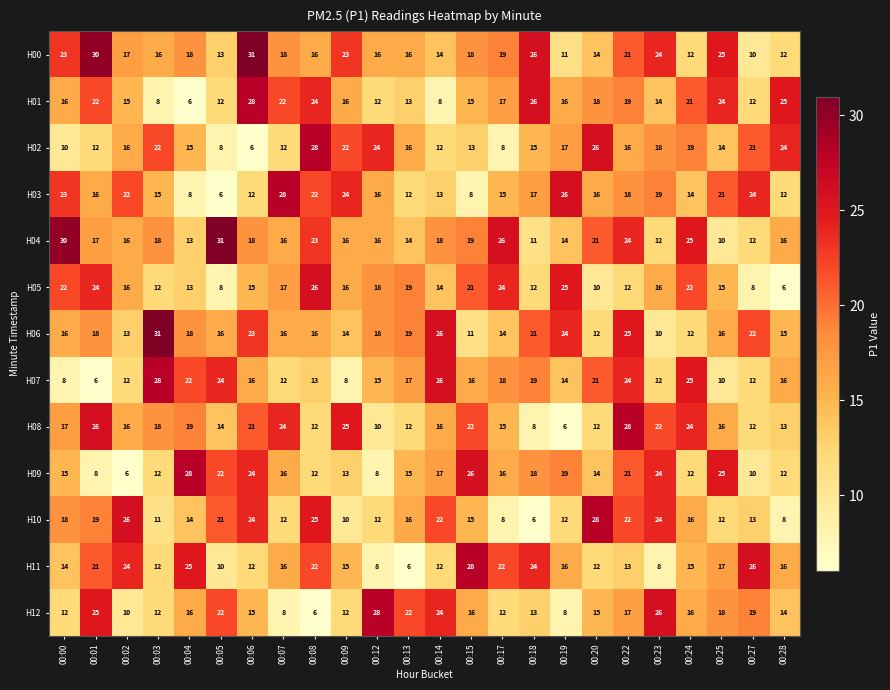

What is the minimum value for H03?

6